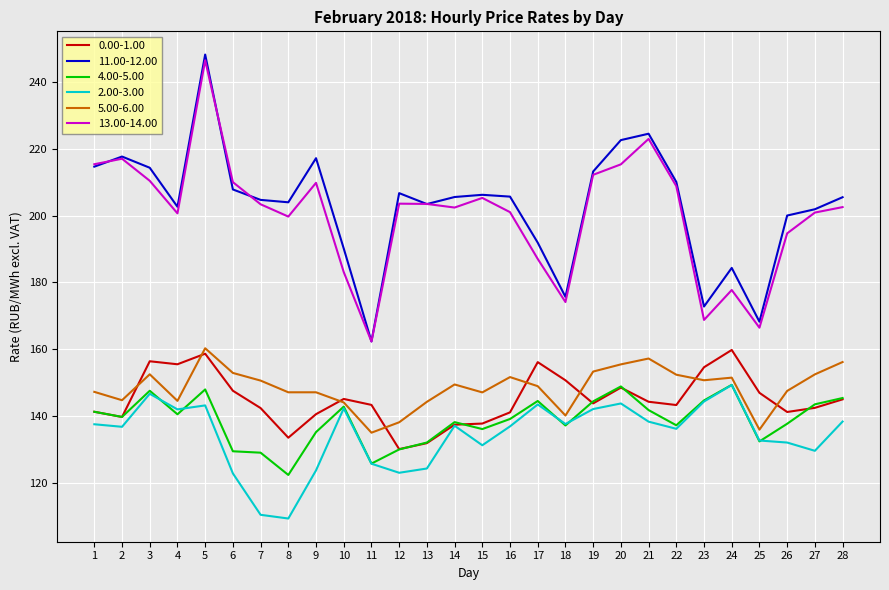

What is the total value across all series at 21?

1029.1